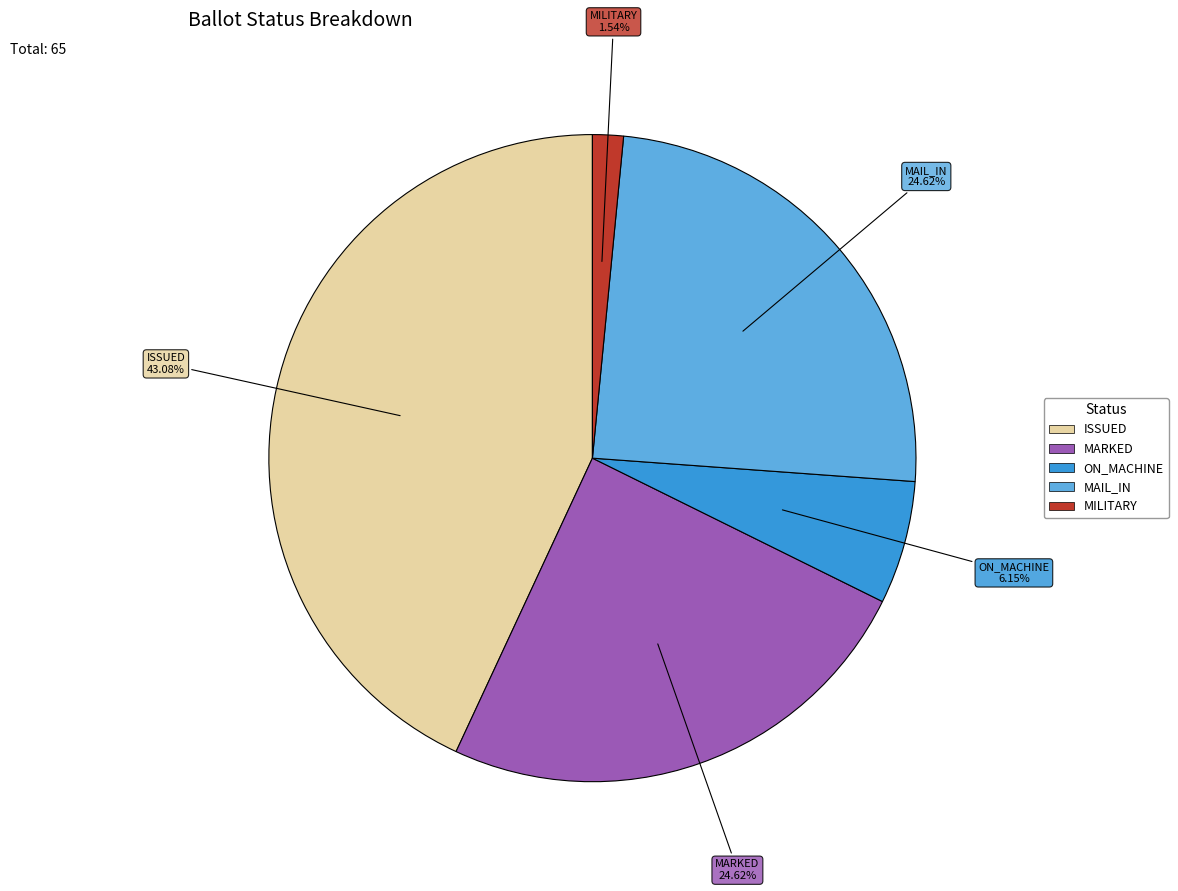

Is there a majority slice in this chart?

No